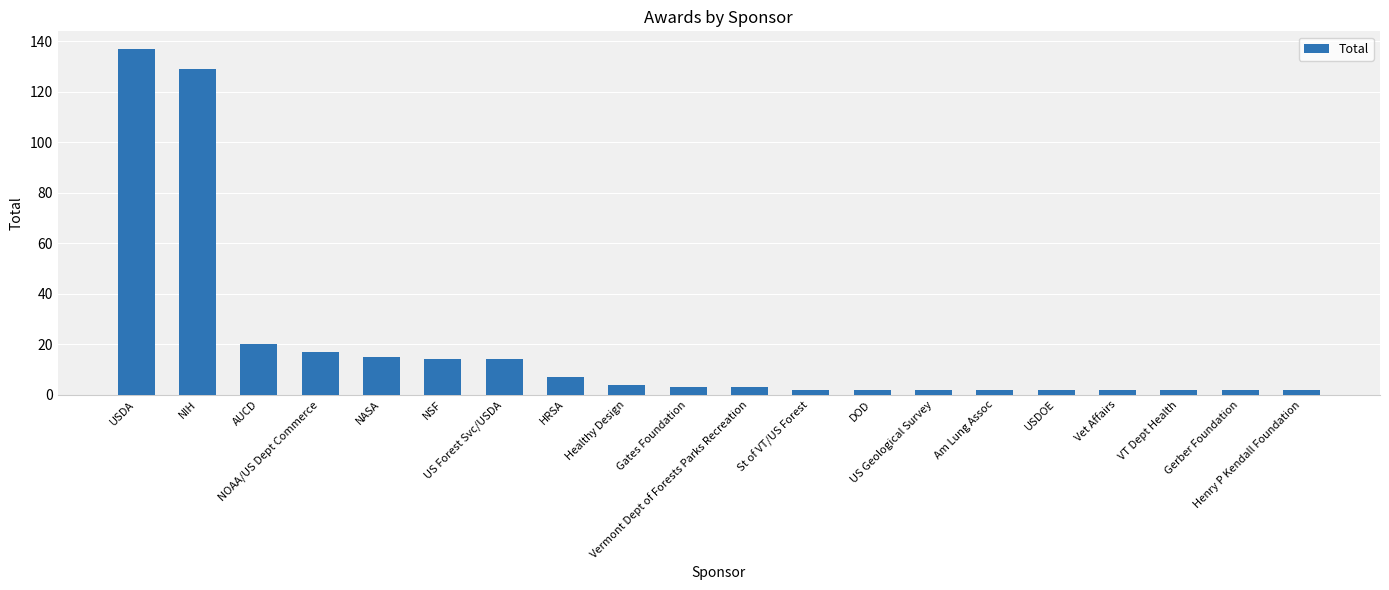

What is the label of the 17th bar from the right?

NOAA/US Dept Commerce